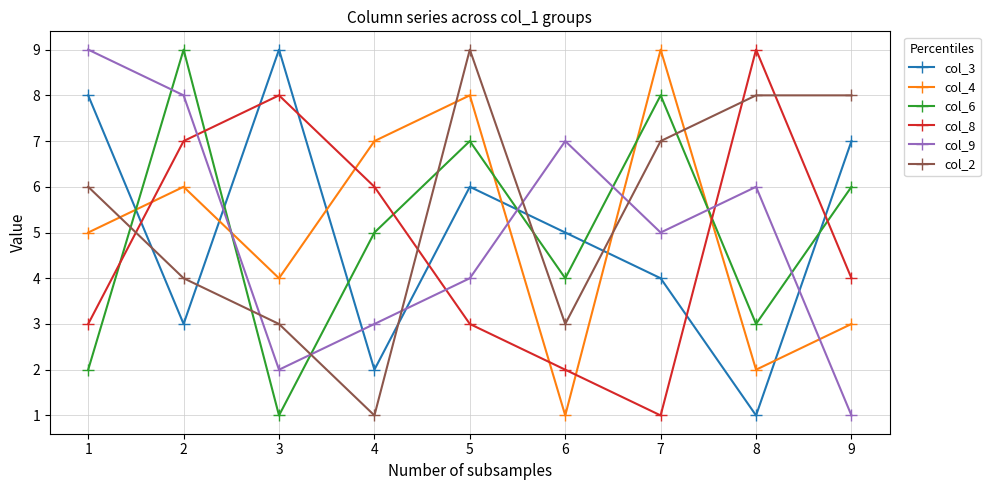

True or false: col_8 and col_4 intersect in this chart.

True